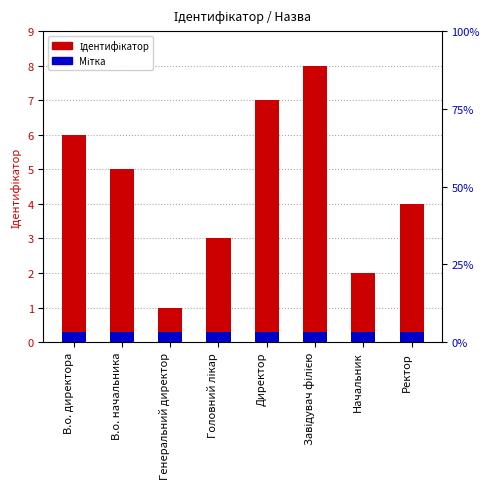

Between Генеральний директор and Головний лікар, which series saw the biggest shift?

Ідентифікатор